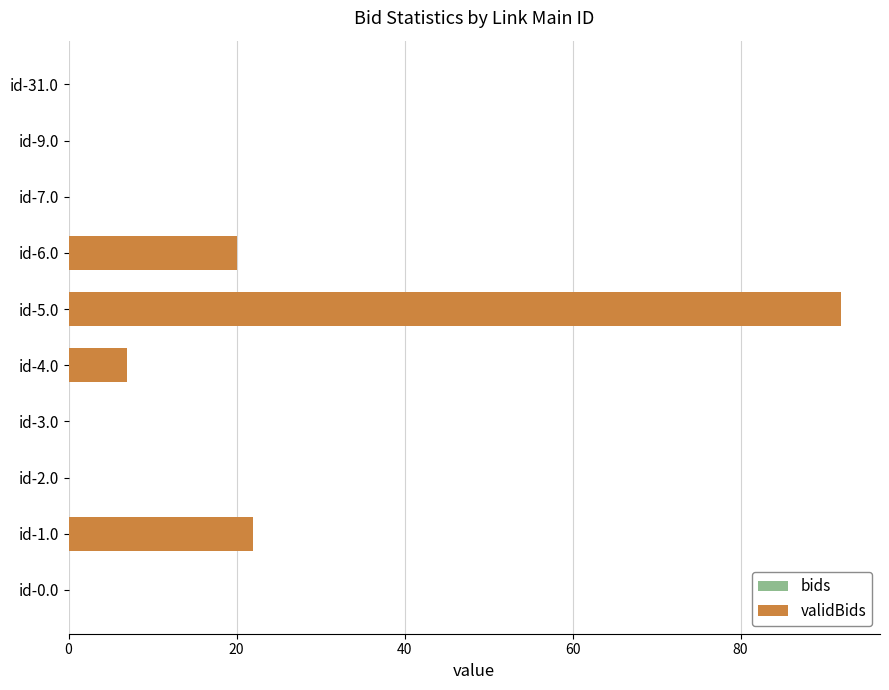

Between id-31.0 and id-5.0, which is larger?

id-5.0